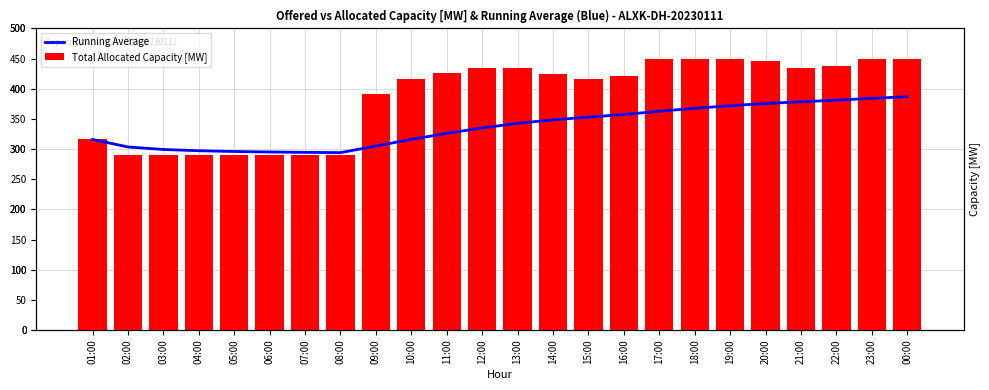

Which series has the largest range (max minus min)?

Total Allocated Capacity [MW]